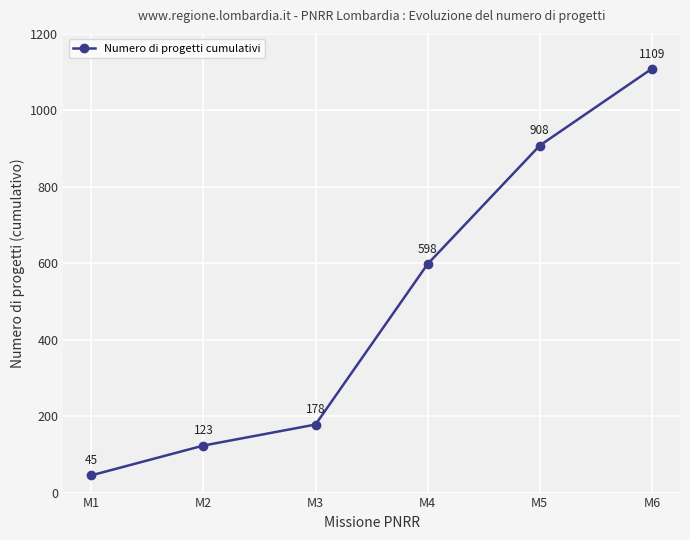

The value at M6 is 1109. True or false?

True